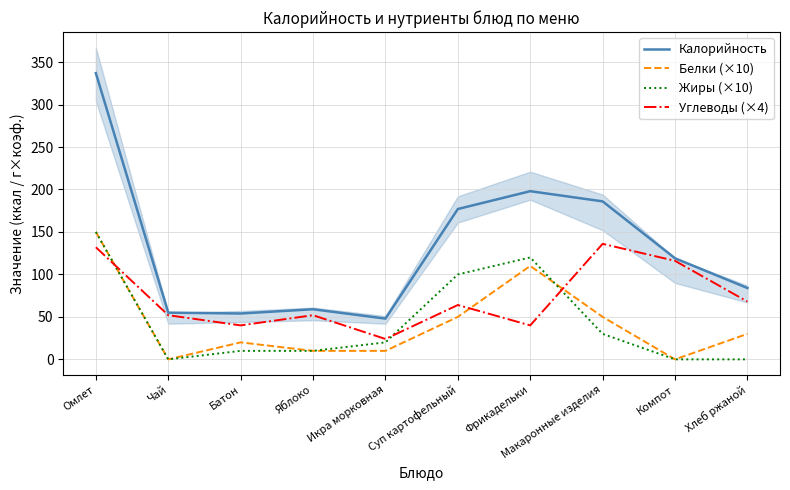

Where is the first local minimum for Жиры (×10)?

Чай